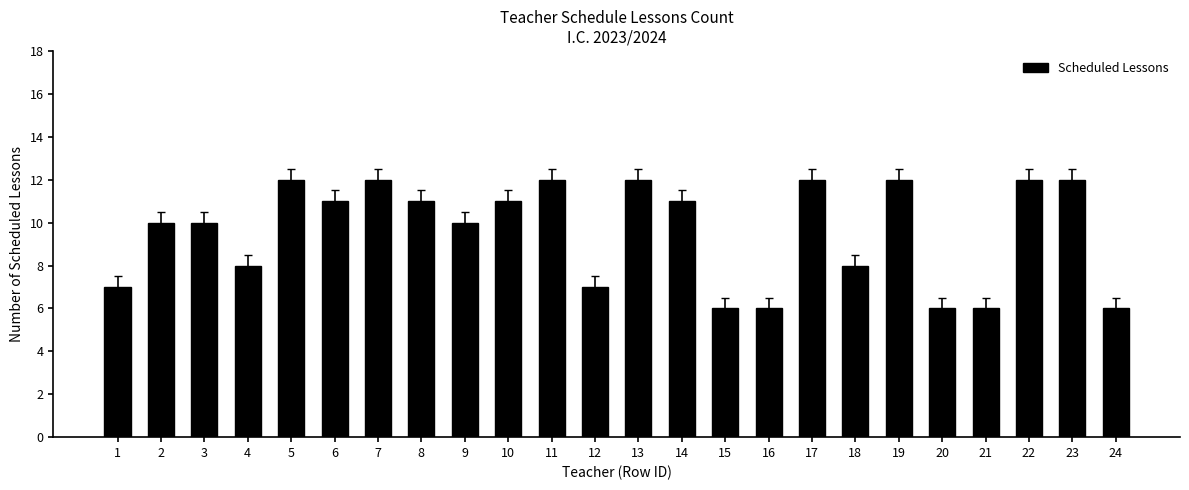

How many categories are shown in the chart?

24